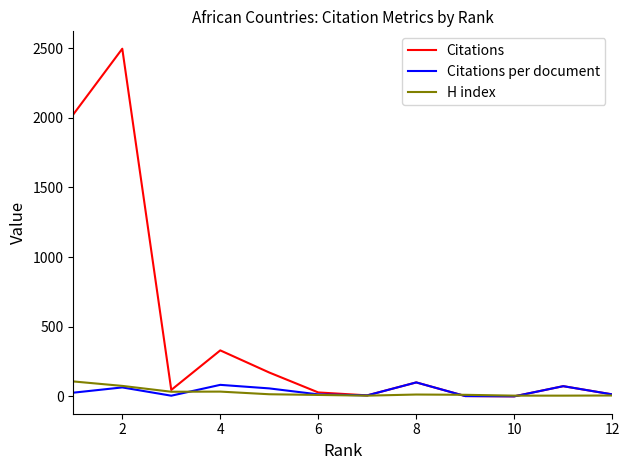

What is the difference between the maximum and second lowest values in the Citations series?

2494.0